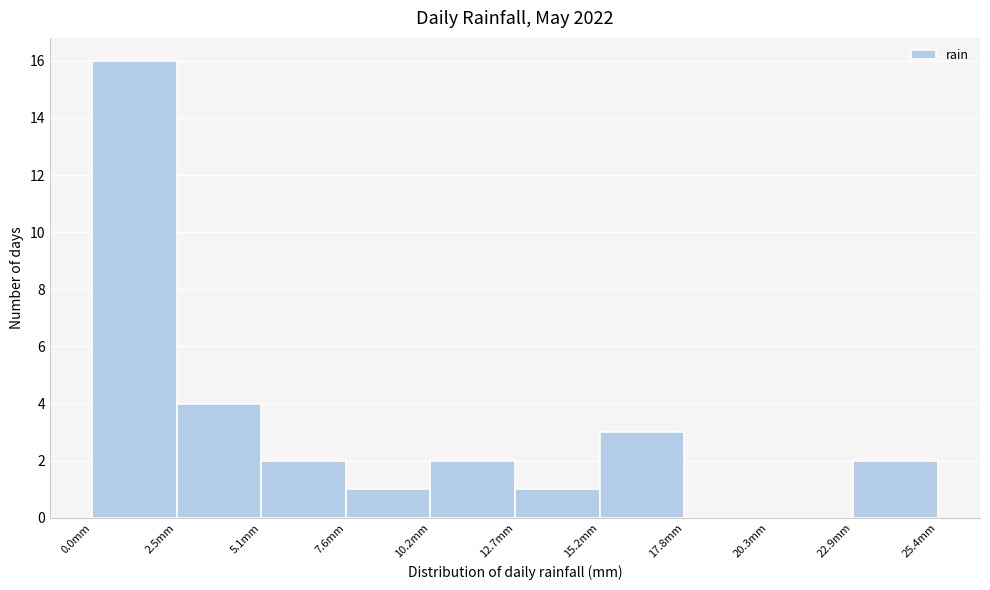

Which range on the x-axis has the tallest bar?

0.0 to 2.5